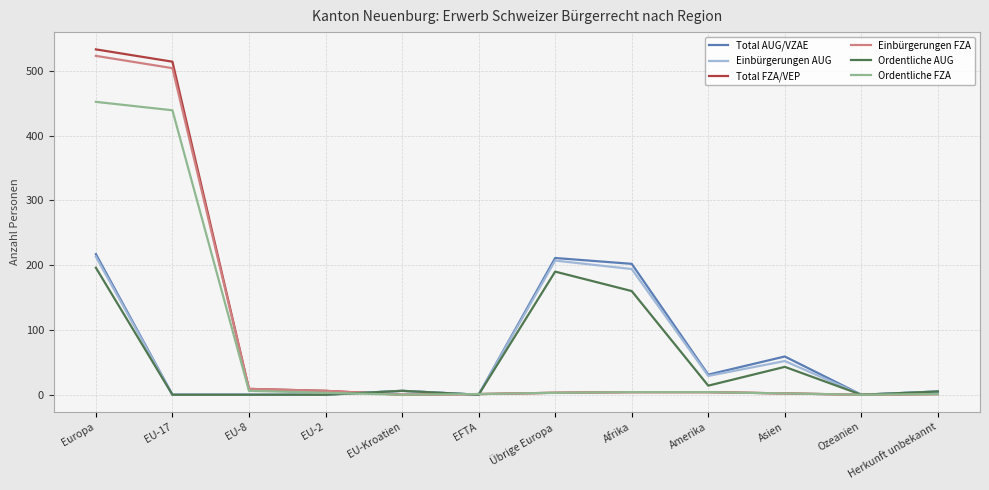

Does the chart have visible grid lines?

Yes